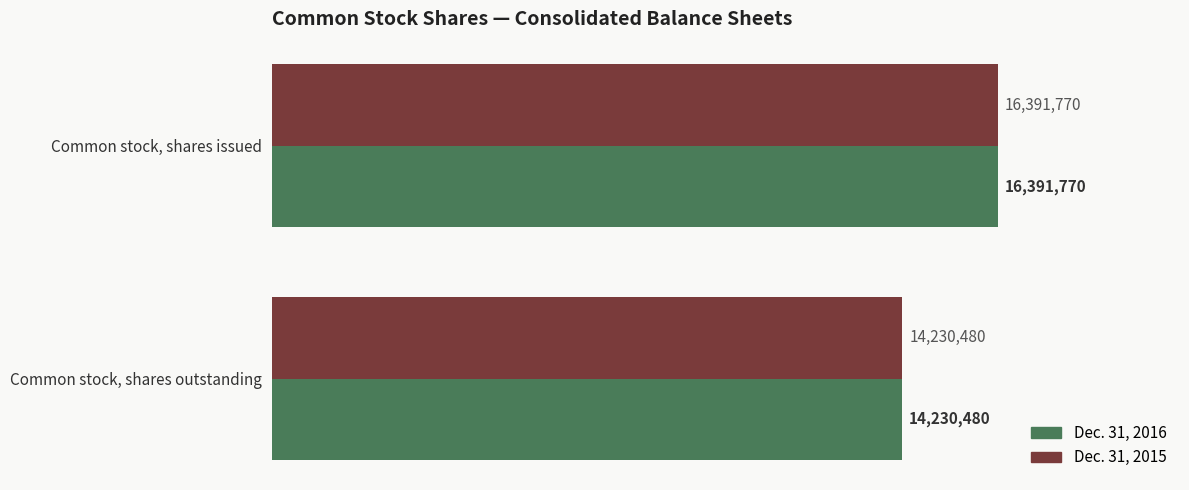

Which series has the largest range (max minus min)?

Dec. 31, 2016